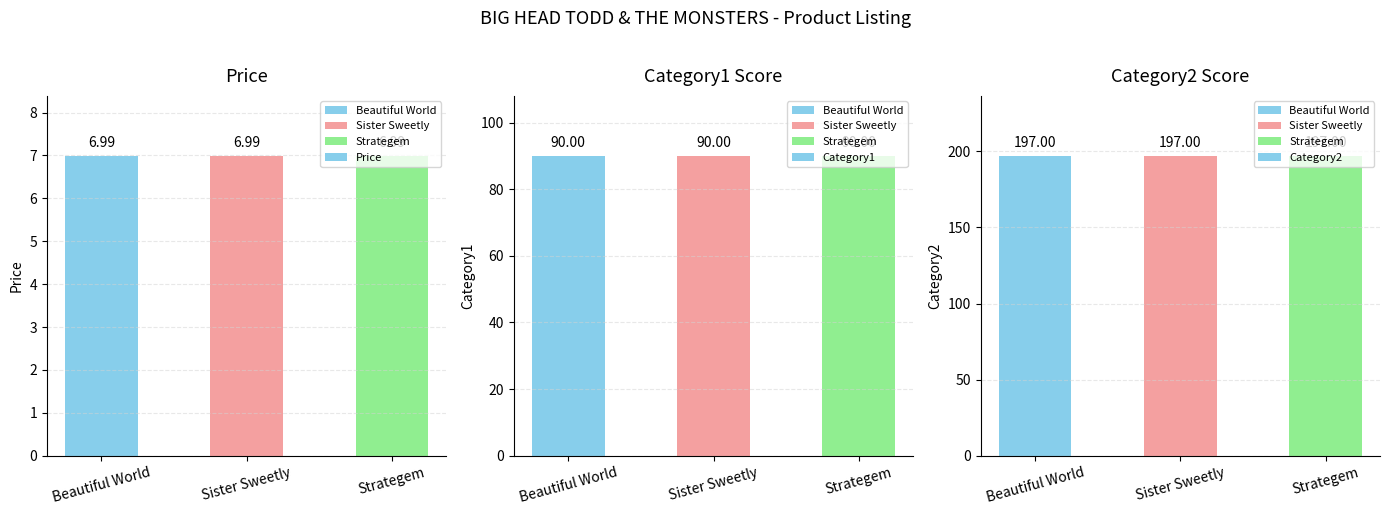

How many groups of bars are there?

3